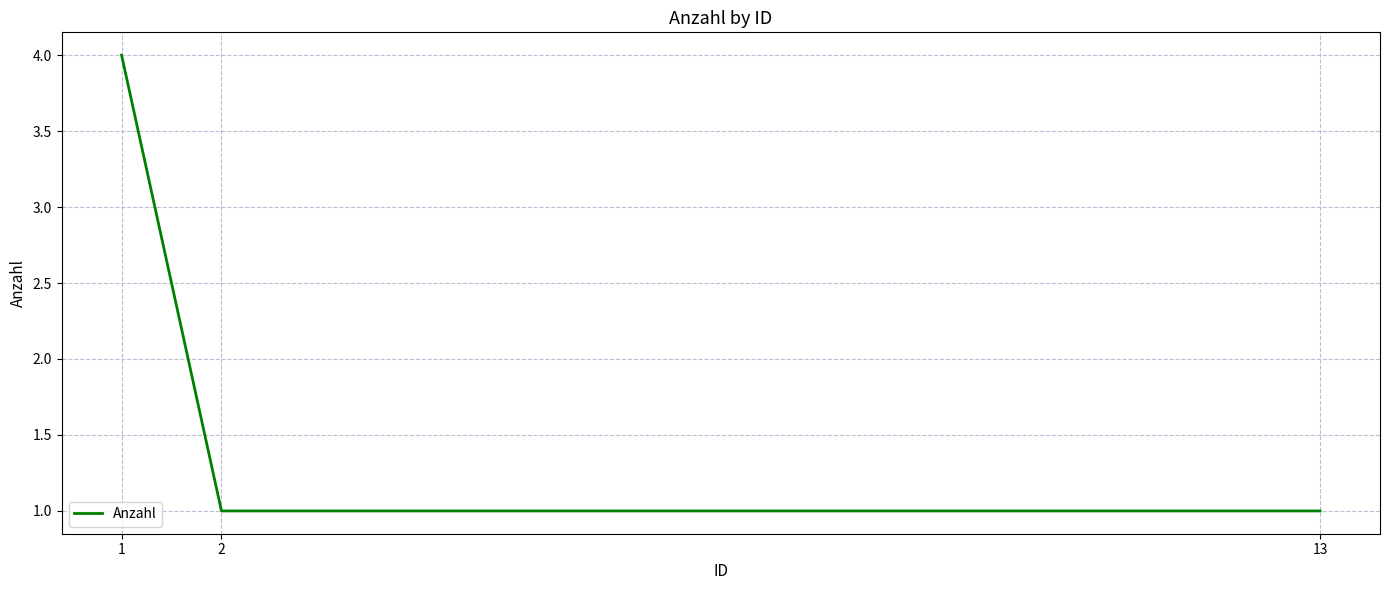

At which category does the chart reach its peak across all series?

1